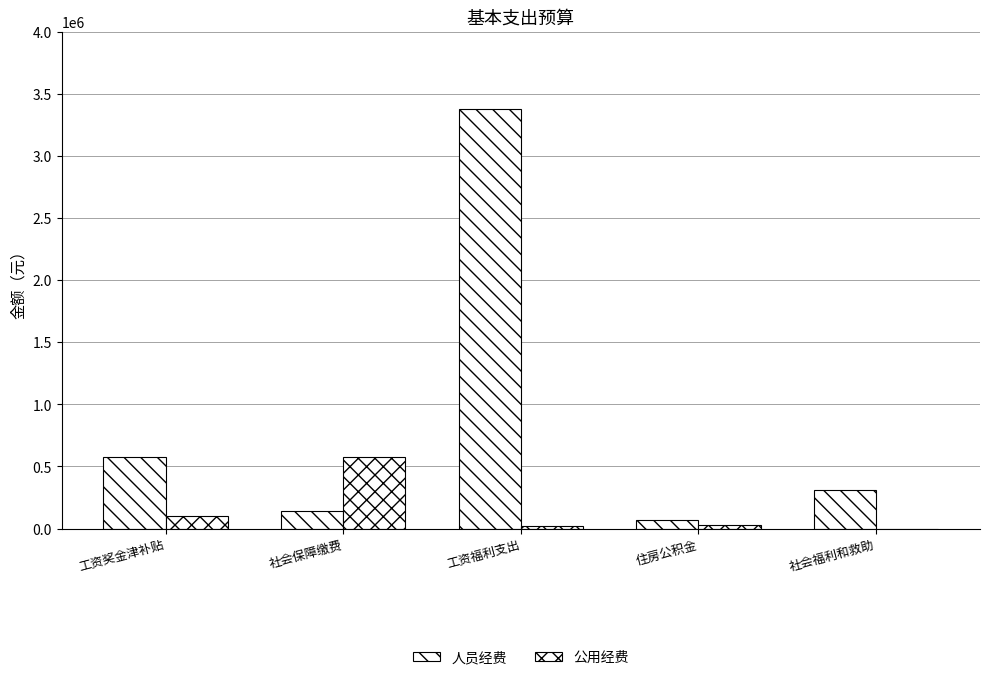

Are the bars grouped side by side (vs. stacked)?

Yes